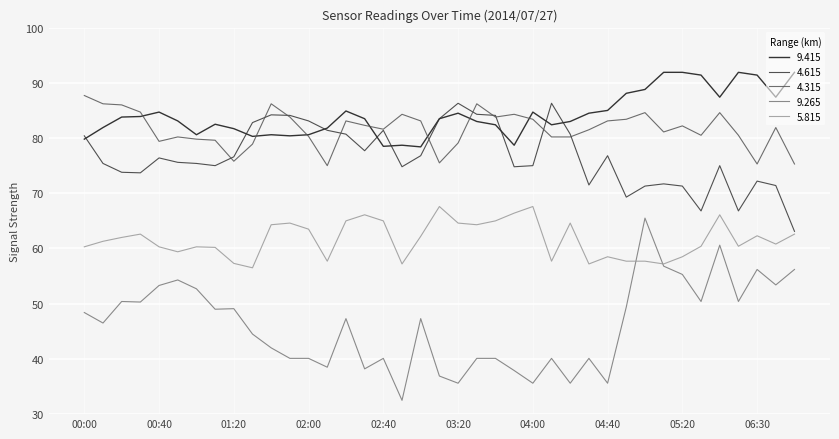

True or false: 5.815 and 9.415 intersect in this chart.

False